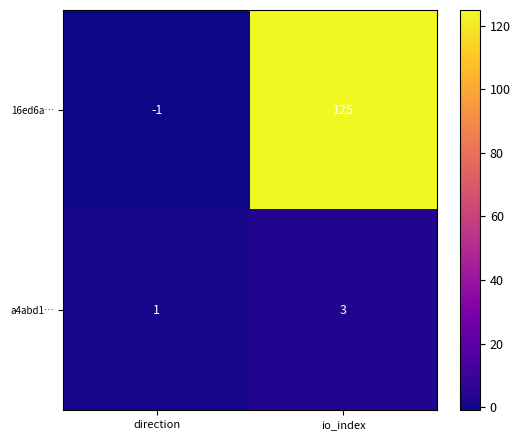

Which category has the lowest value in the 16ed6a… series?

direction